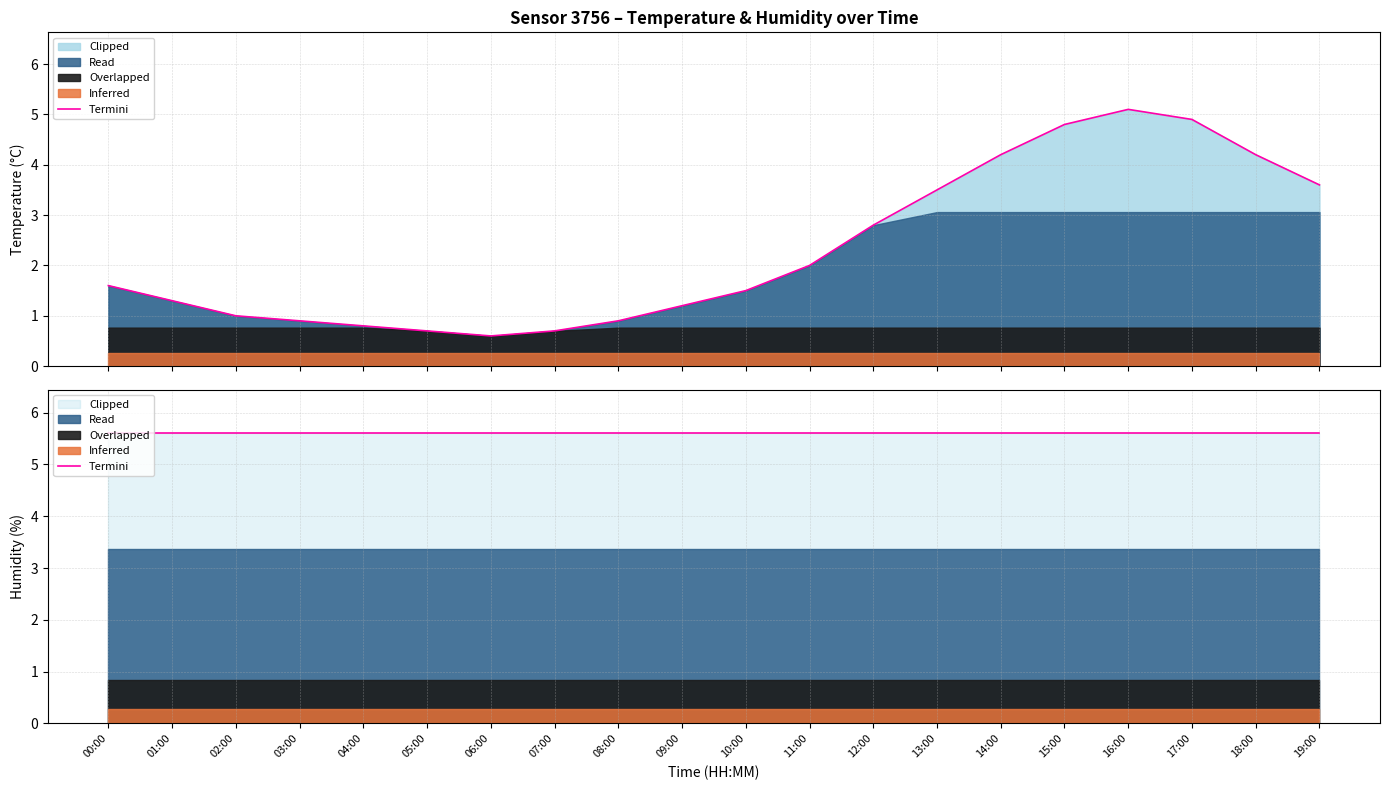

How many values are below 1?

6